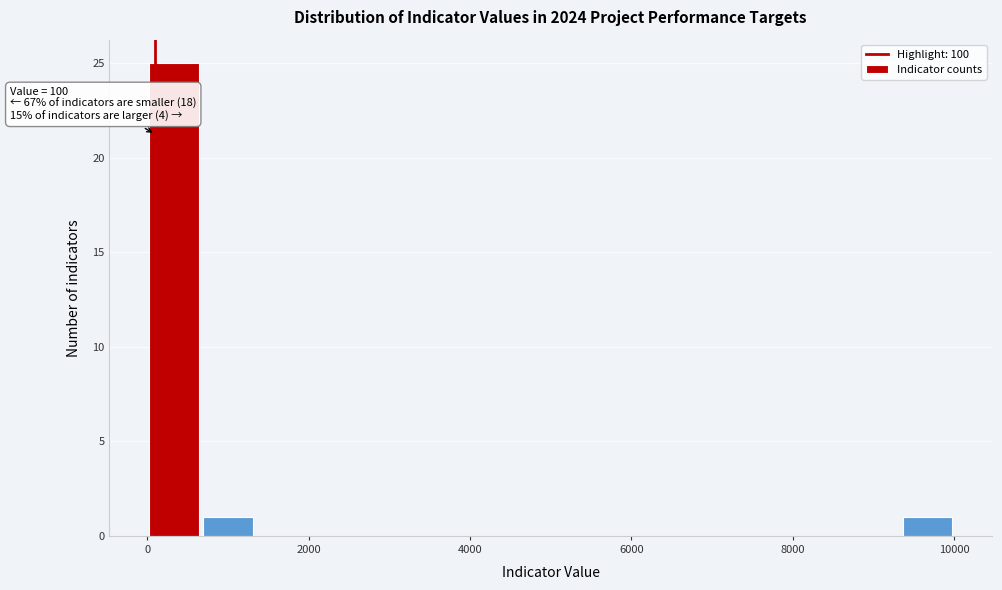

Around what value on the x-axis is the tallest bar? Give the approximate position of its centre, as read against the axis.

400